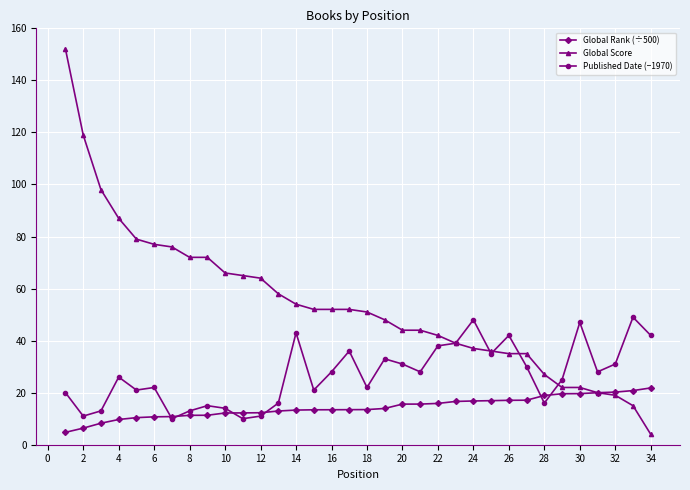

Is this an area chart (filled region under the line)?

No